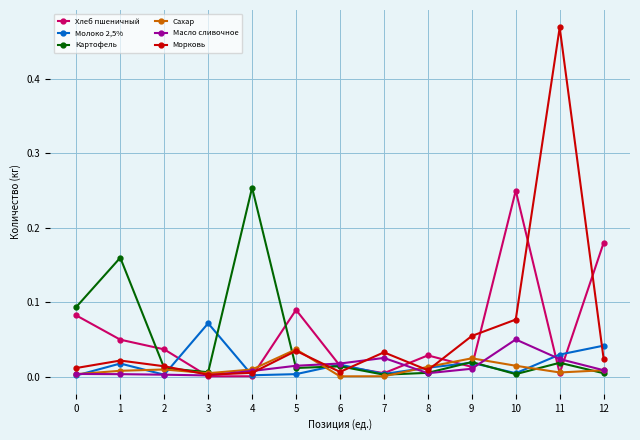

Is the value of Масло сливочное at 3 greater than the value of Хлеб пшеничный at 10?

No